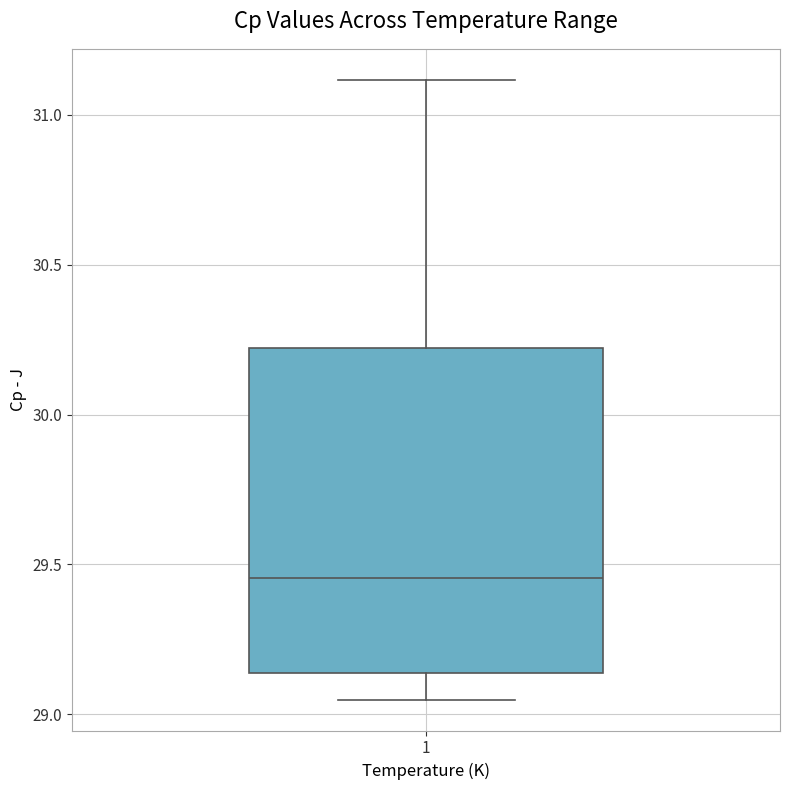

Where is the lower edge of the box at x = 1 on the y-axis? The values are not printed on the chart, so give them approximately, as read against the axis.

29.15